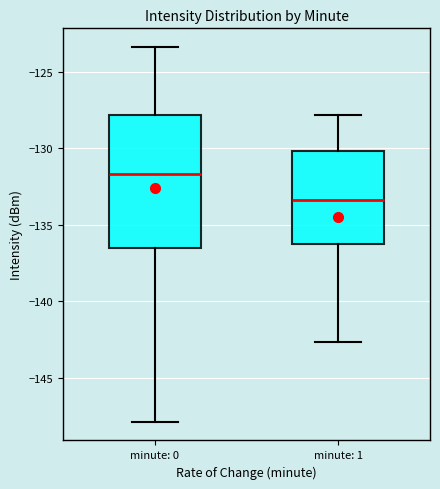

Reading left to right, read every box against the y-axis: the position of its median line, the range the box covers, and the ends of its whiskers. The values are not printed on the chart, so give them approximately, as read against the axis.

minute: 0: median -131.5, box -136.5 to -128.0, whiskers -148.0 to -123.5
minute: 1: median -133.5, box -136.0 to -130.0, whiskers -142.5 to -128.0